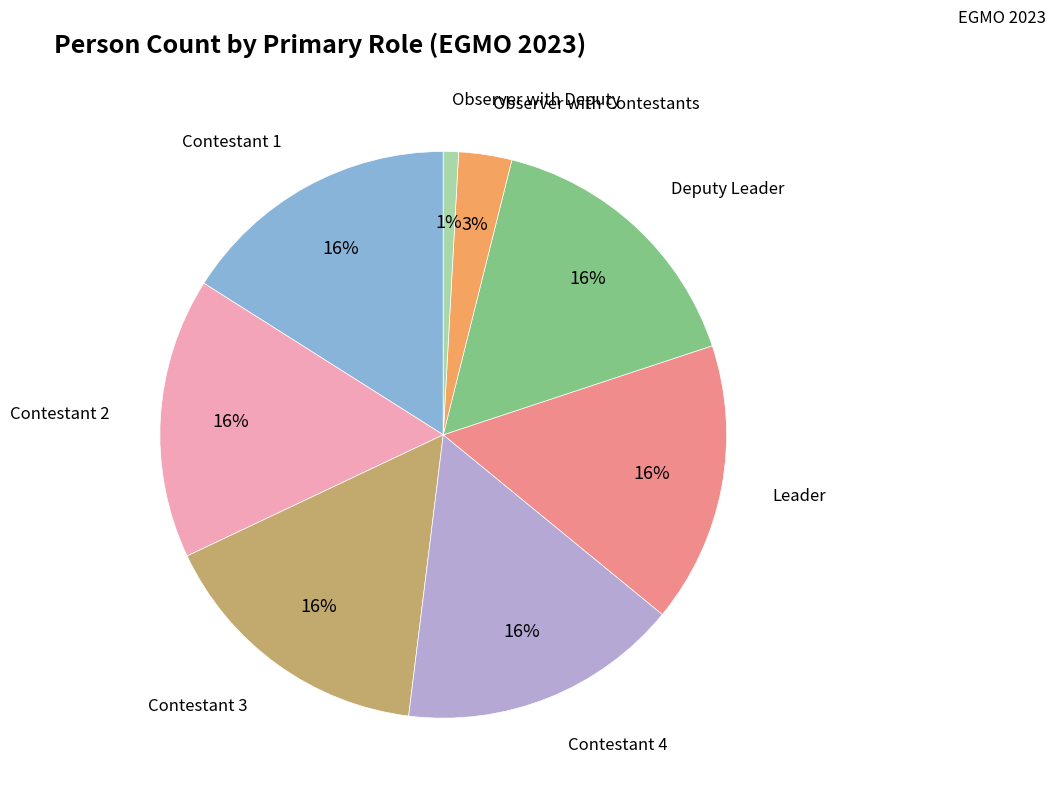

To the nearest percent, what is the difference between the largest and smallest slice percentages?

15%